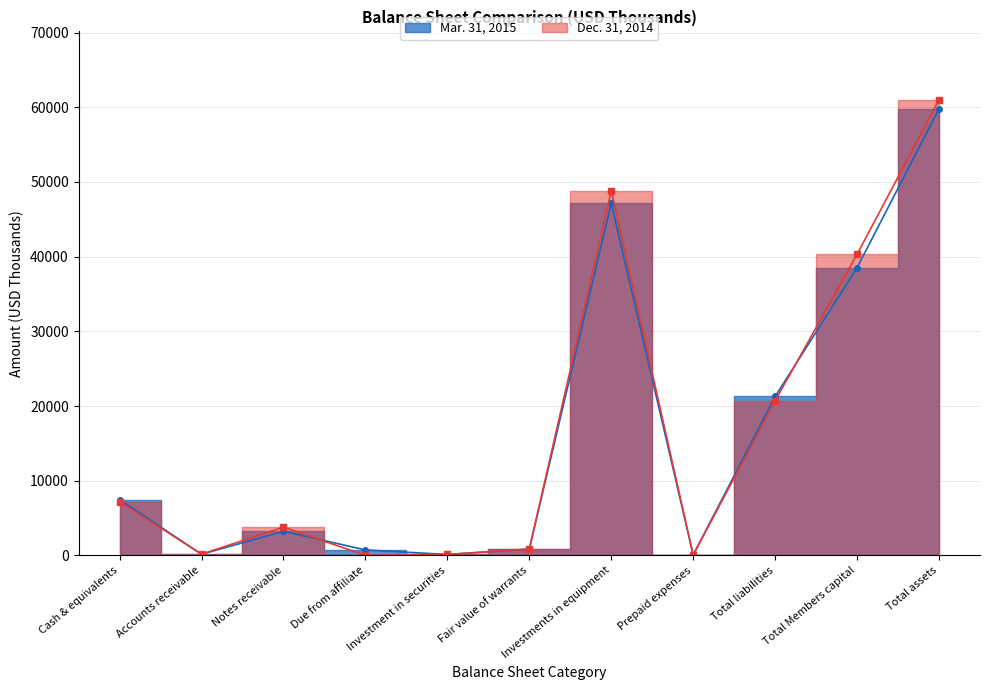

How many values in Dec. 31, 2014 are above zero?

10